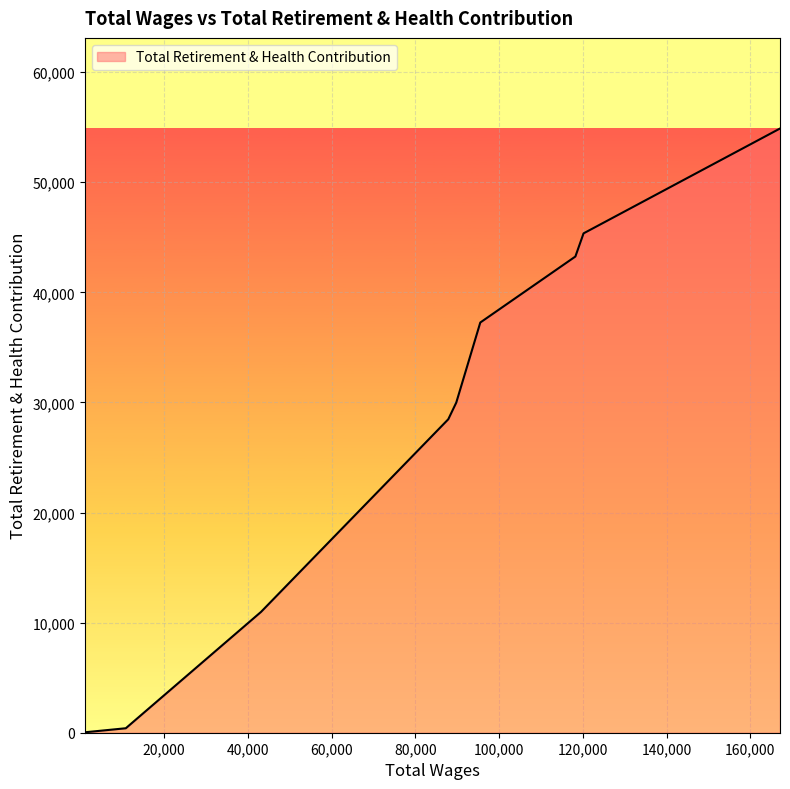

What is the difference between the maximum and minimum values?

54838